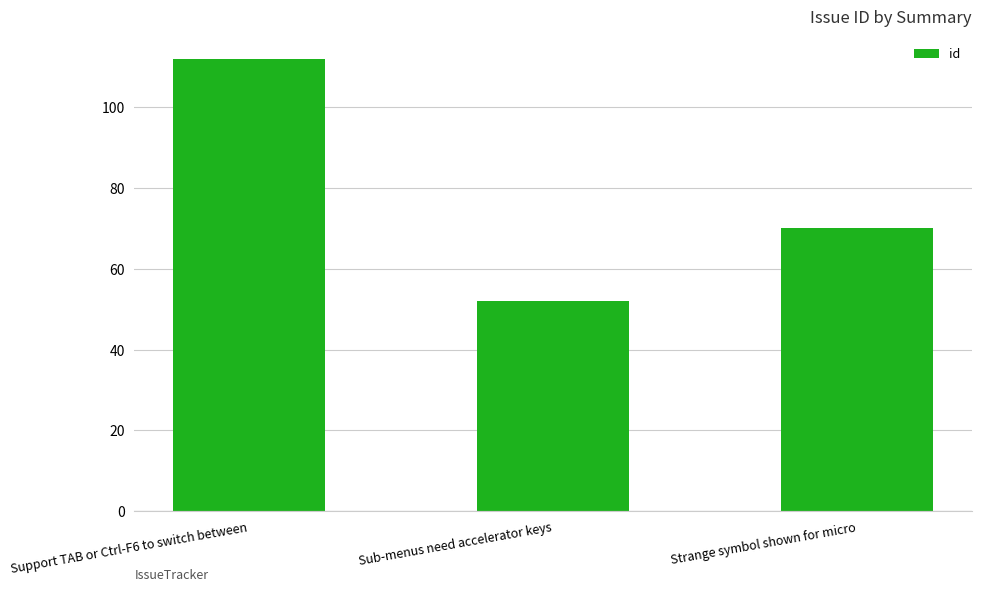

What is the label of the 1st bar from the left?

Support TAB or Ctrl-F6 to switch between